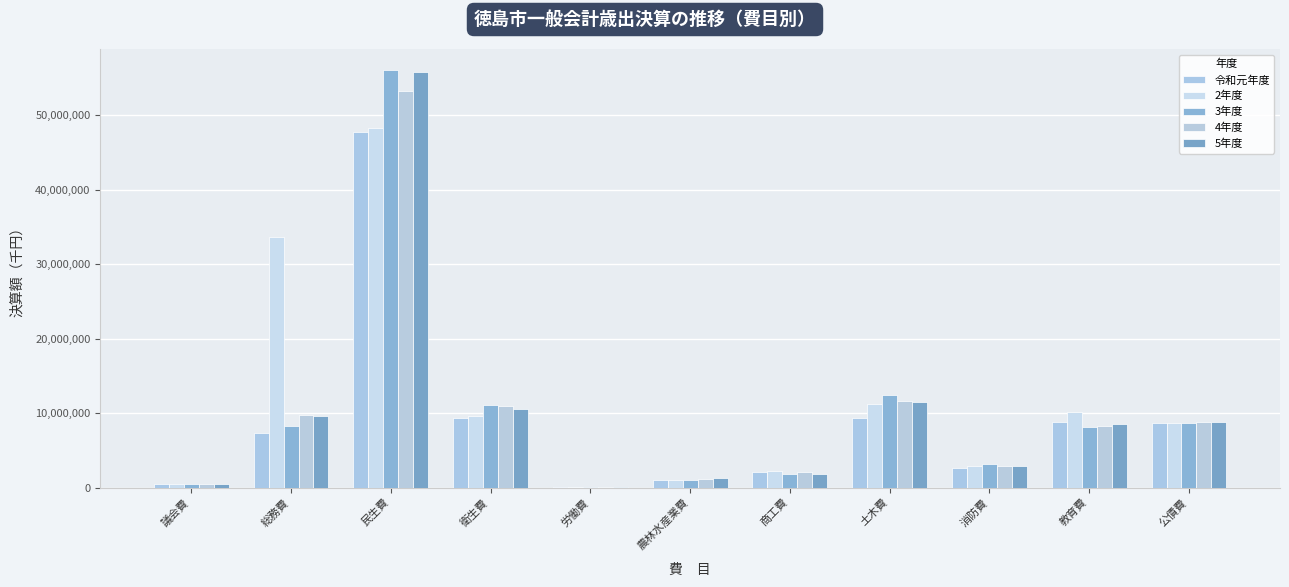

What value does the 令和元年度 series have at 土木費, to the nearest 10?

9422040